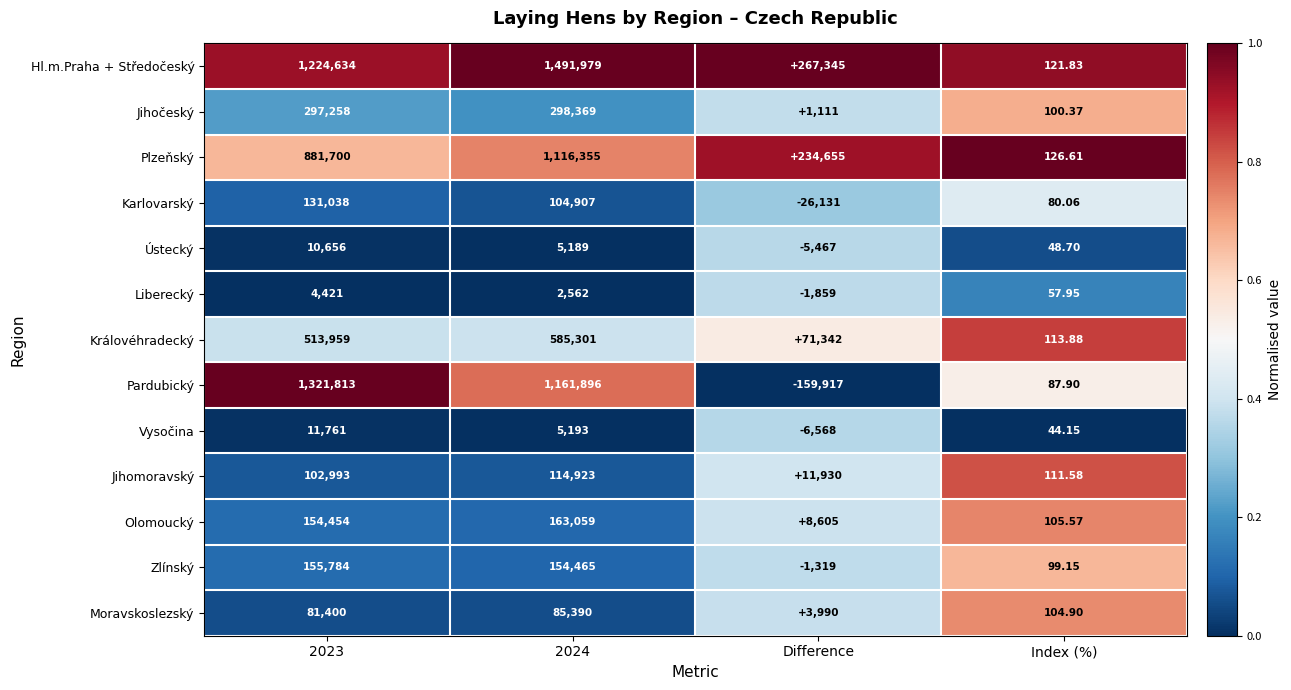

Between 2023 and 2024, which series saw the biggest shift?

Hl.m.Praha + Středočeský